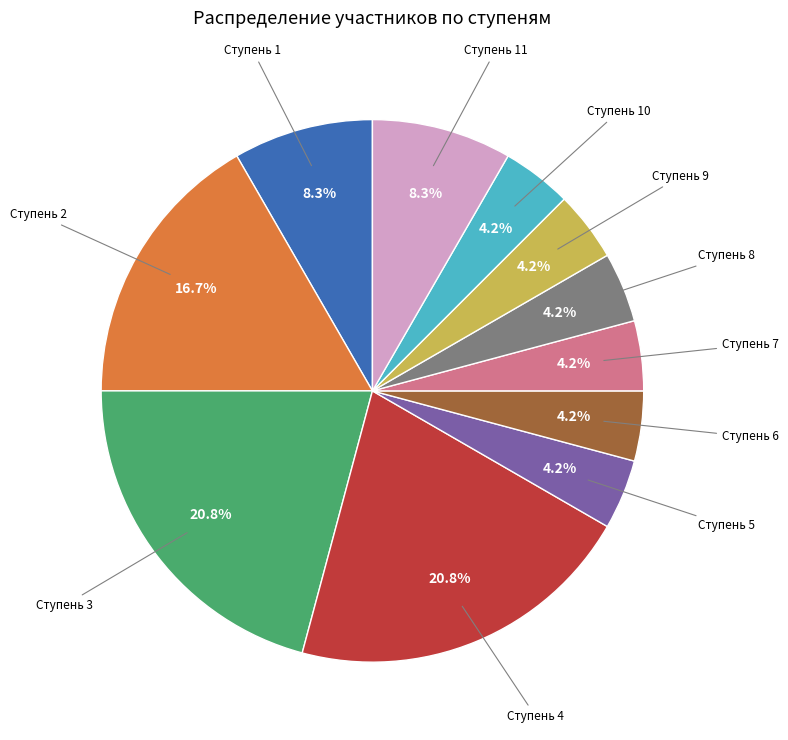

To the nearest percent, what is the difference between the largest and smallest slice percentages?

17%